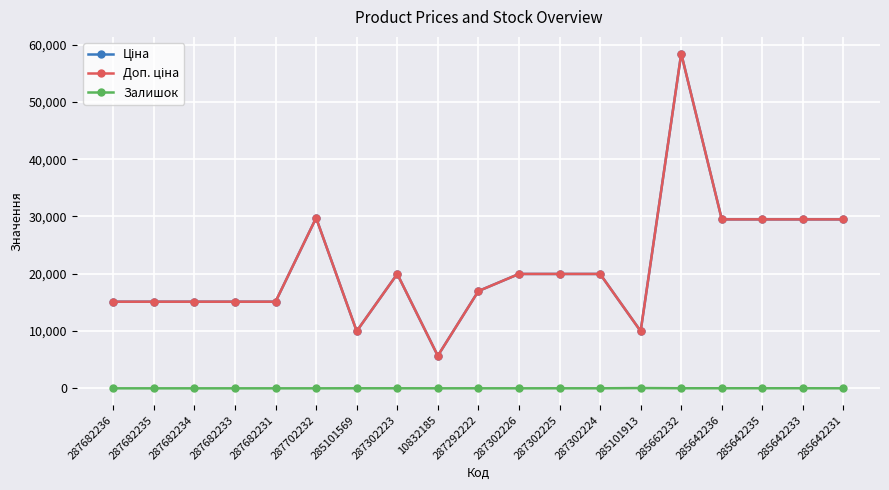

At which label is Доп. ціна closest to 32050?

287702232